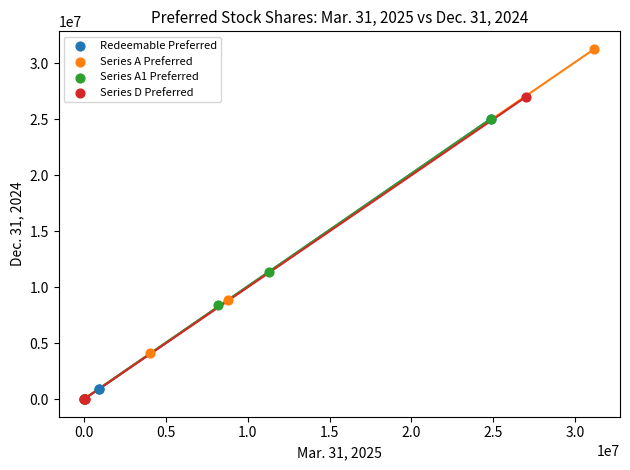

Which series has the largest Y range (max minus min)?

Series A Preferred